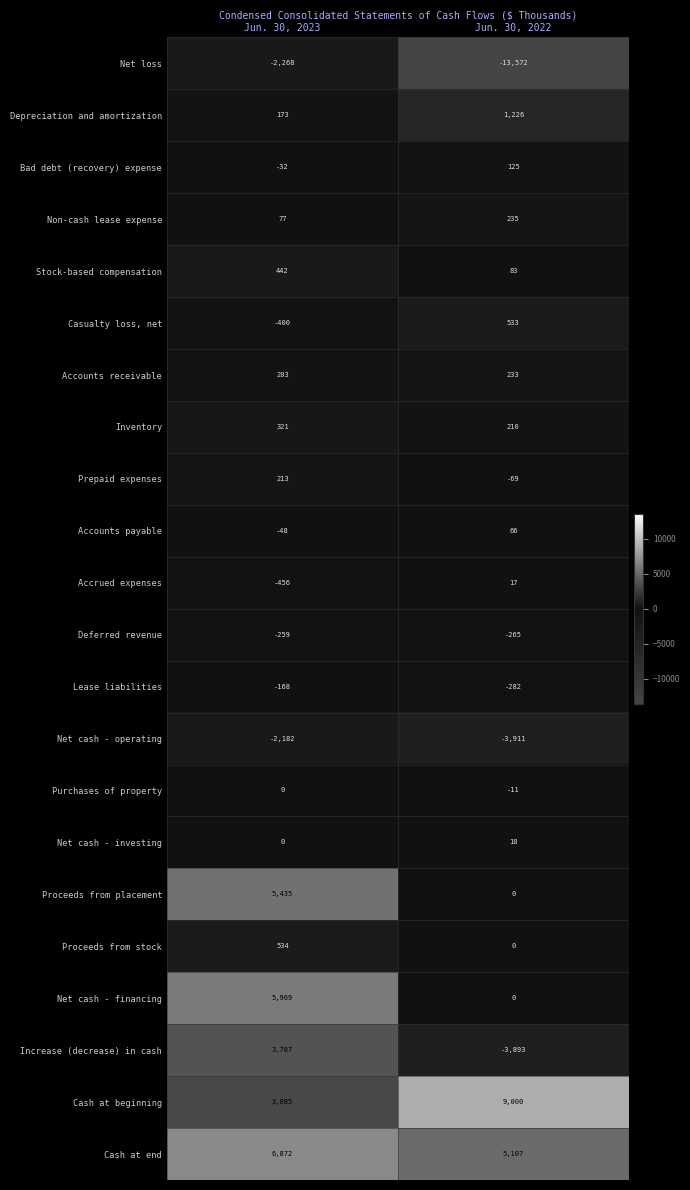

What value does the Non-cash lease expense series have at Jun. 30, 2023, to the nearest 5?

75